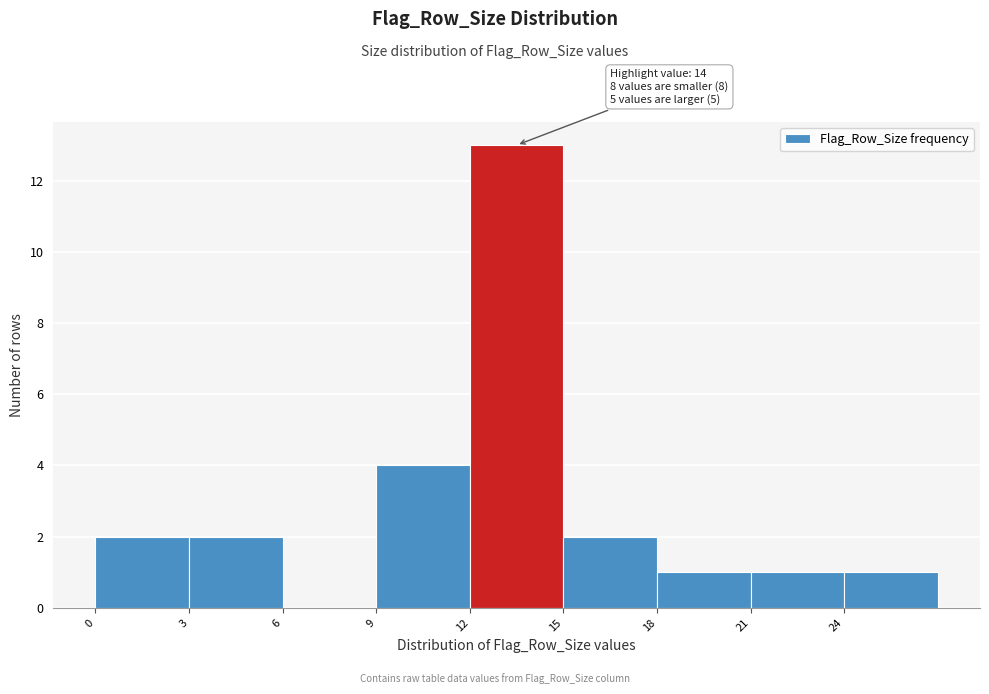

Over which range of the x-axis is the bar tallest?

12 to 15